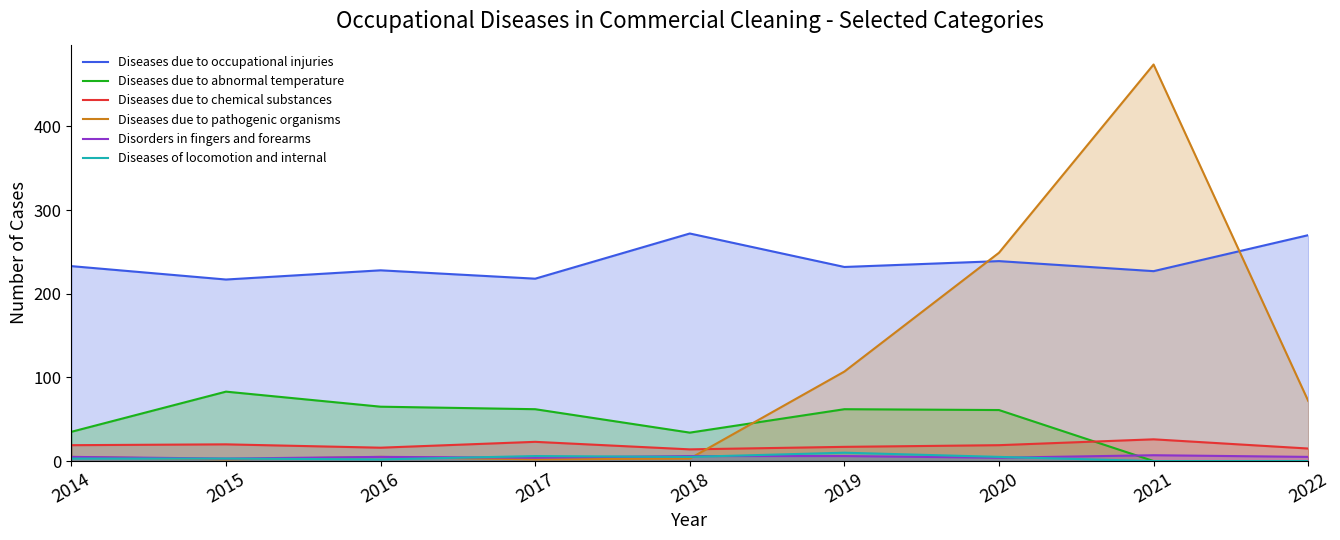

The Diseases due to abnormal temperature series shows 0 at 2022. True or false?

True